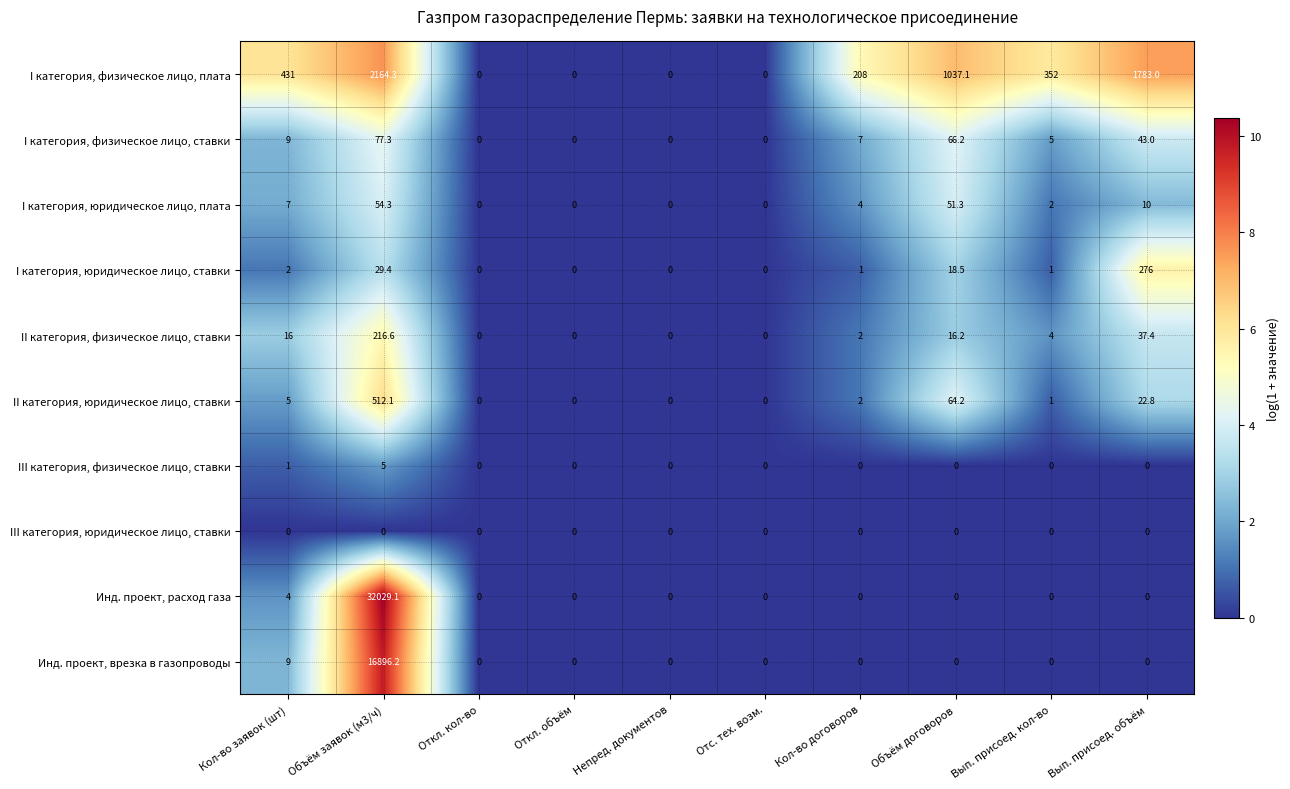

At which label does I категория, юридическое лицо, плата reach its peak?

Объём заявок (м3/ч)